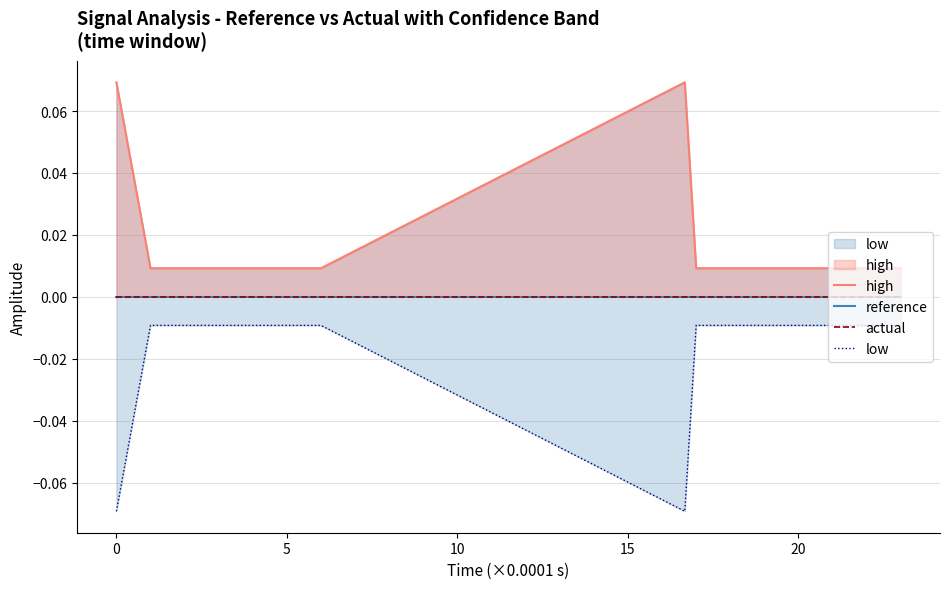

Does the chart display data point markers on the line(s)?

No